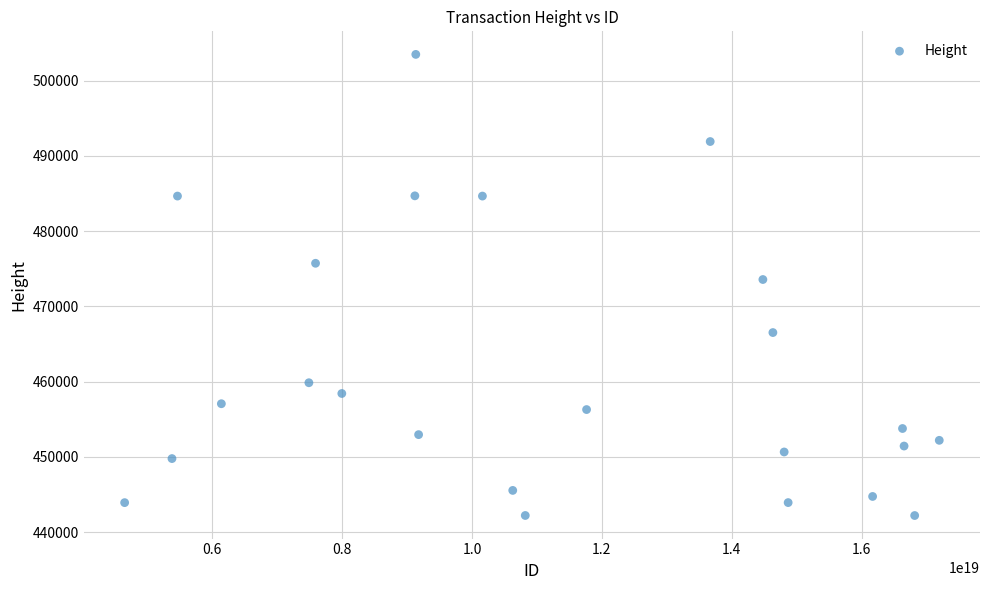

What is the range of Y values (max minus min)?

61284